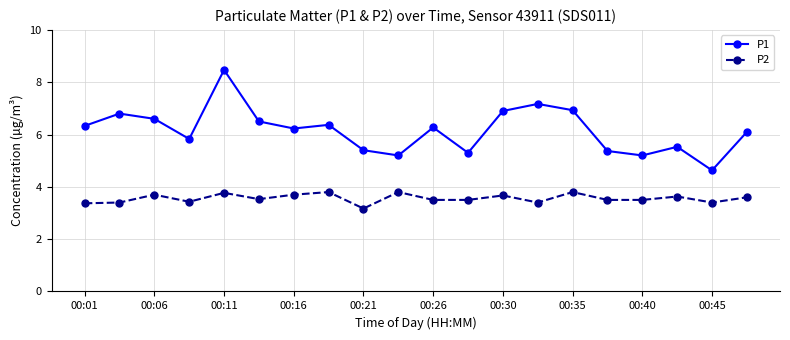

True or false: P2 has more than 0 points higher than both neighbors.

True